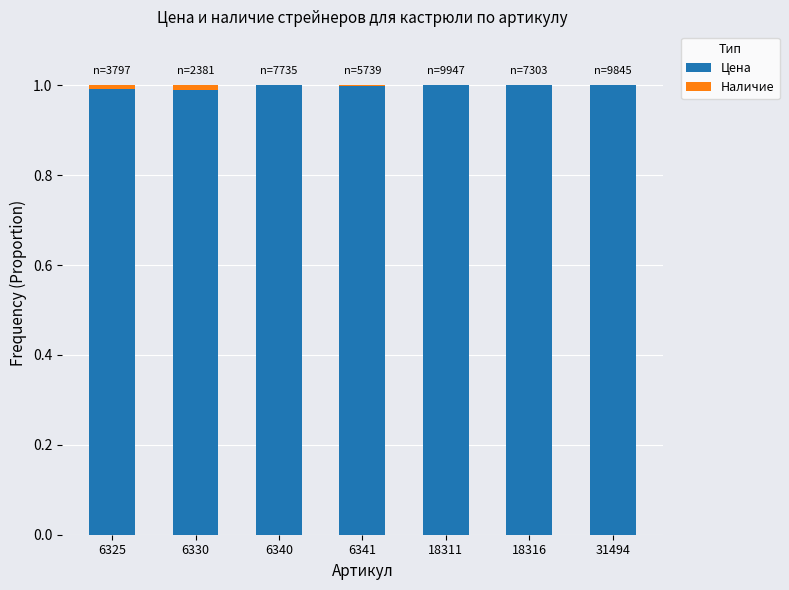

Is it true that Цена equals 1.0 at 6325?

True